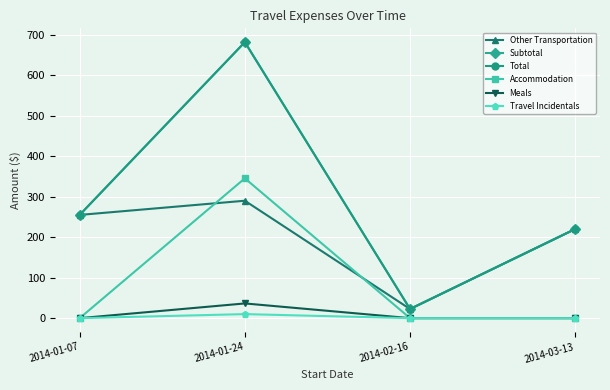

Does the chart have visible grid lines?

Yes